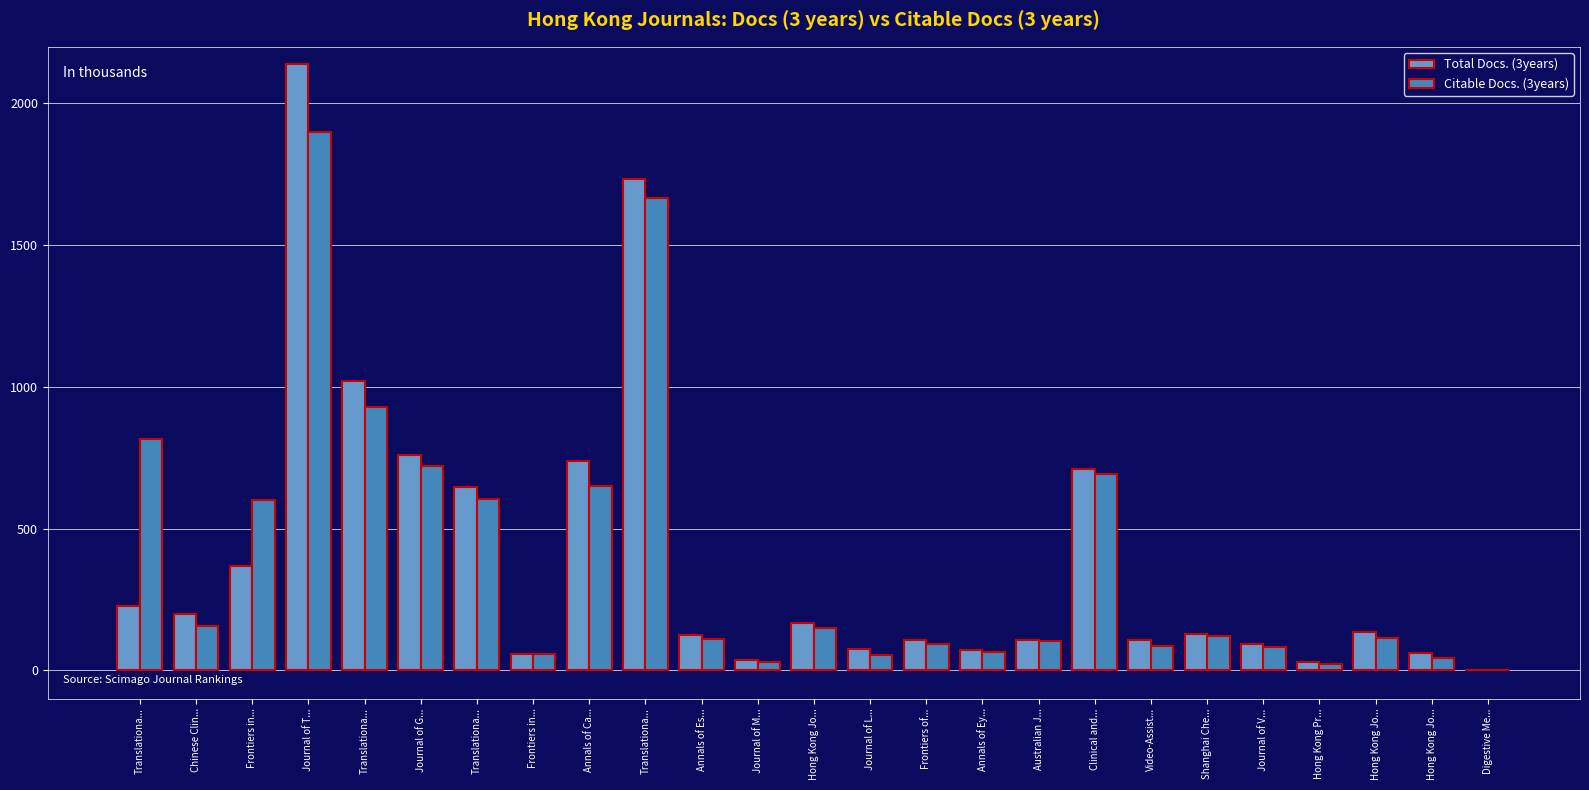

Is it true that Total Docs. (3years) equals 108 at Video-Assist...?

True